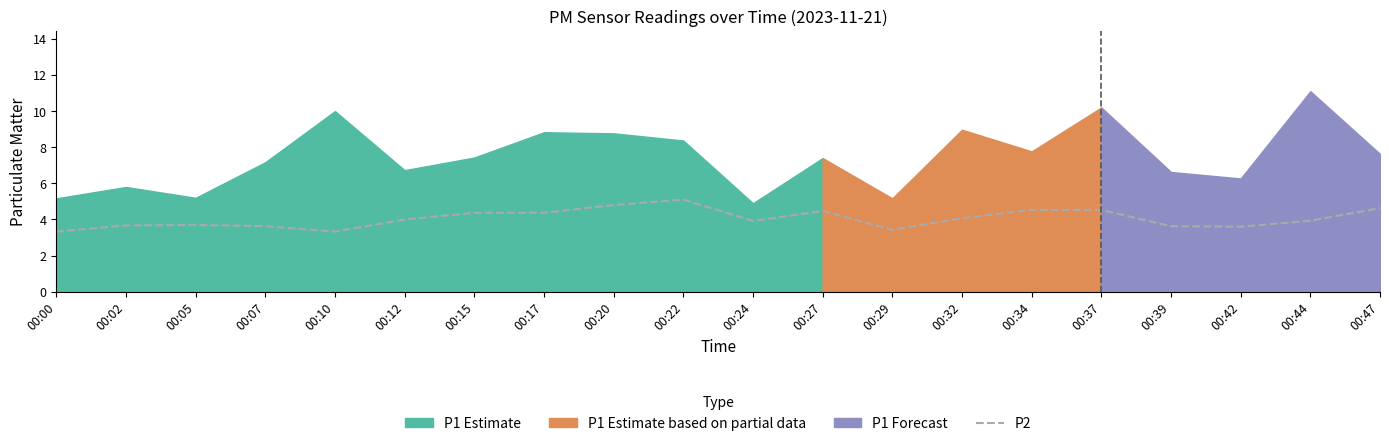

How many interior local peaks (higher than both neighbors) does the data have?

3